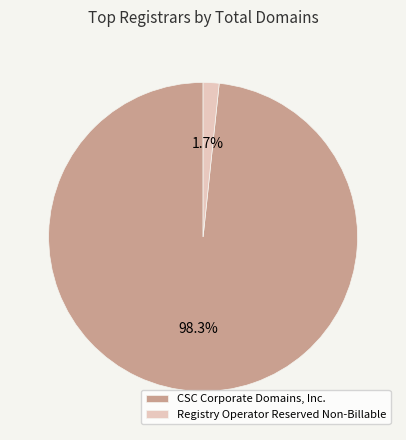

Do CSC Corporate Domains, Inc. and Registry Operator Reserved Non-Billable together represent more than half of the pie?

Yes